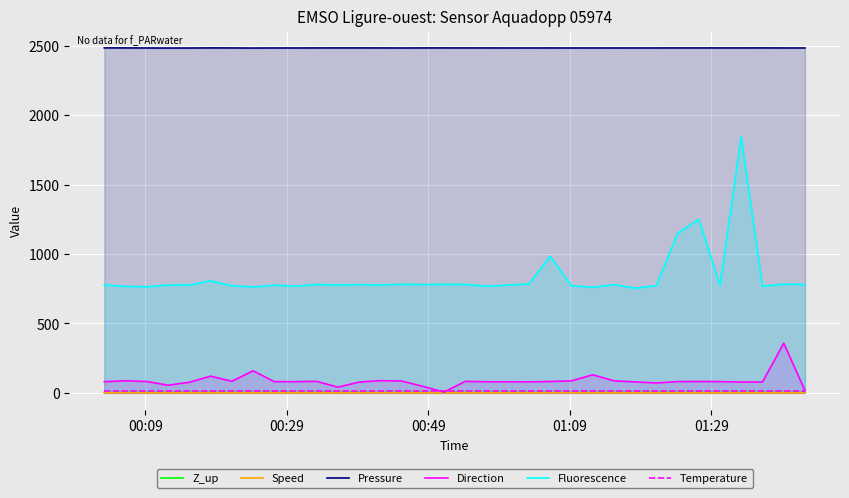

True or false: Fluorescence and Pressure cross at least once.

False